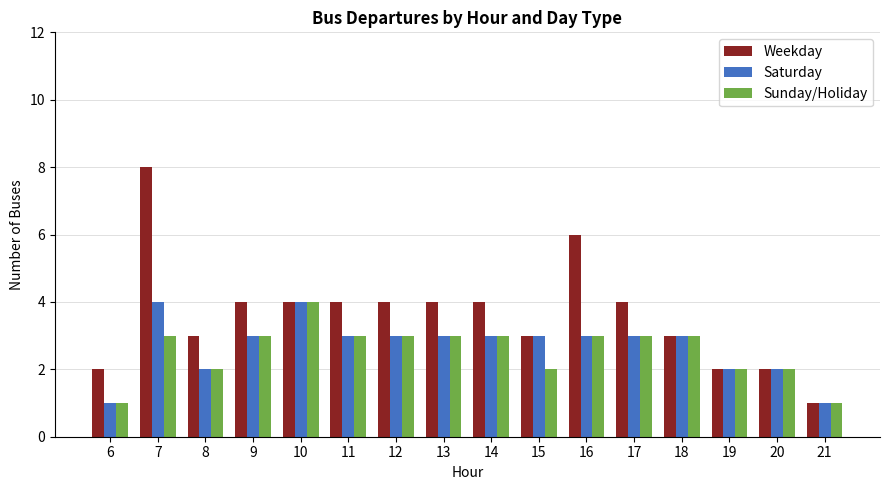

What are all the series names shown in the legend?

Weekday, Saturday, Sunday/Holiday